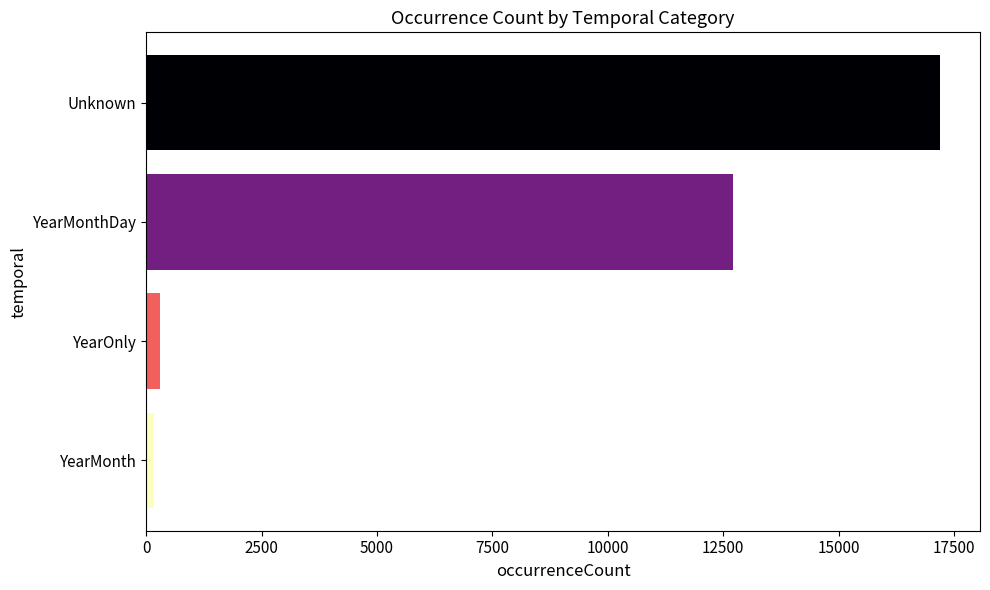

What is the difference between the maximum and minimum values?

17039